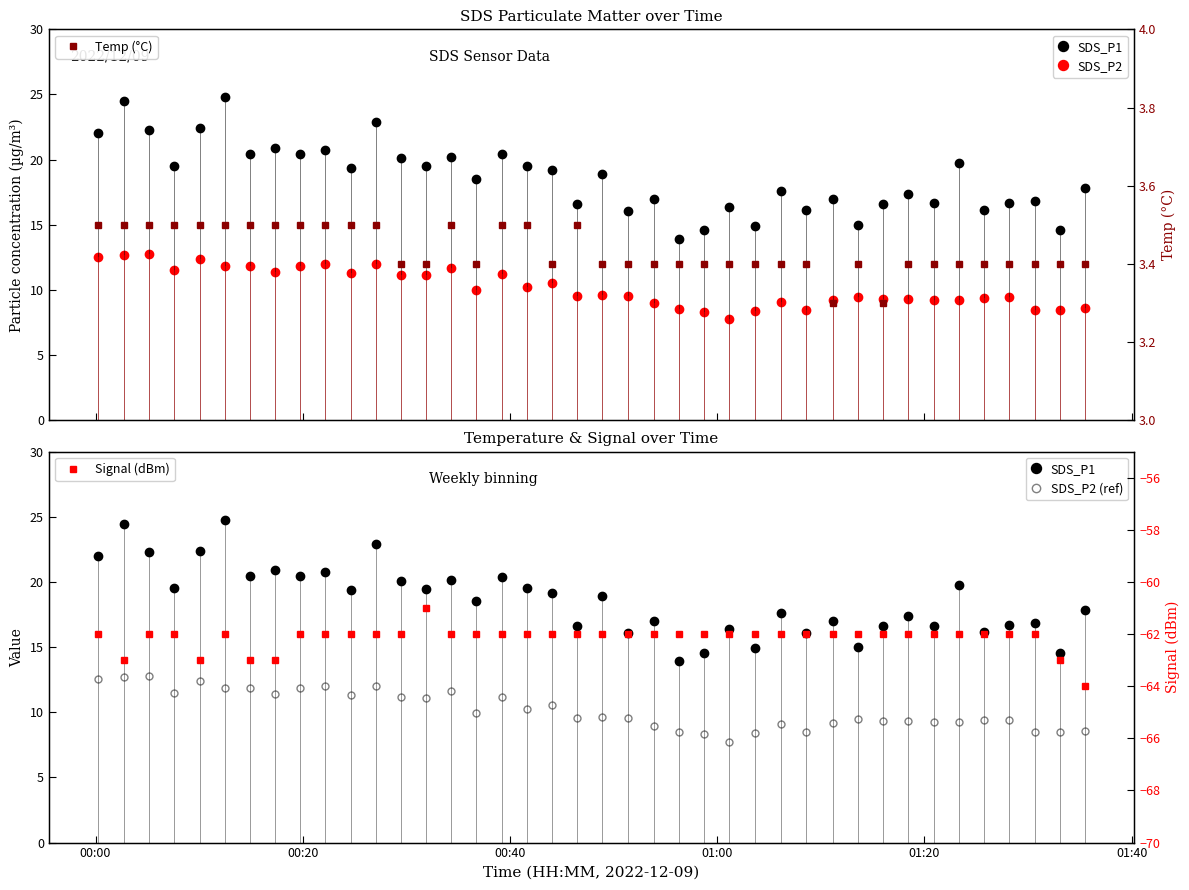

Which series has the largest range (max minus min)?

SDS_P1